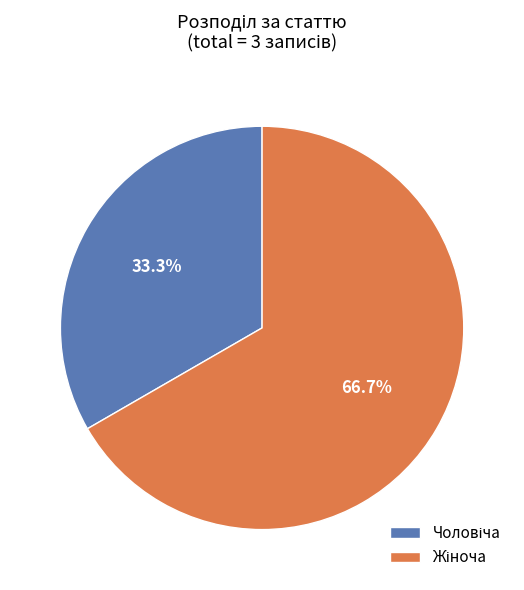

Is there a majority slice in this chart?

Yes